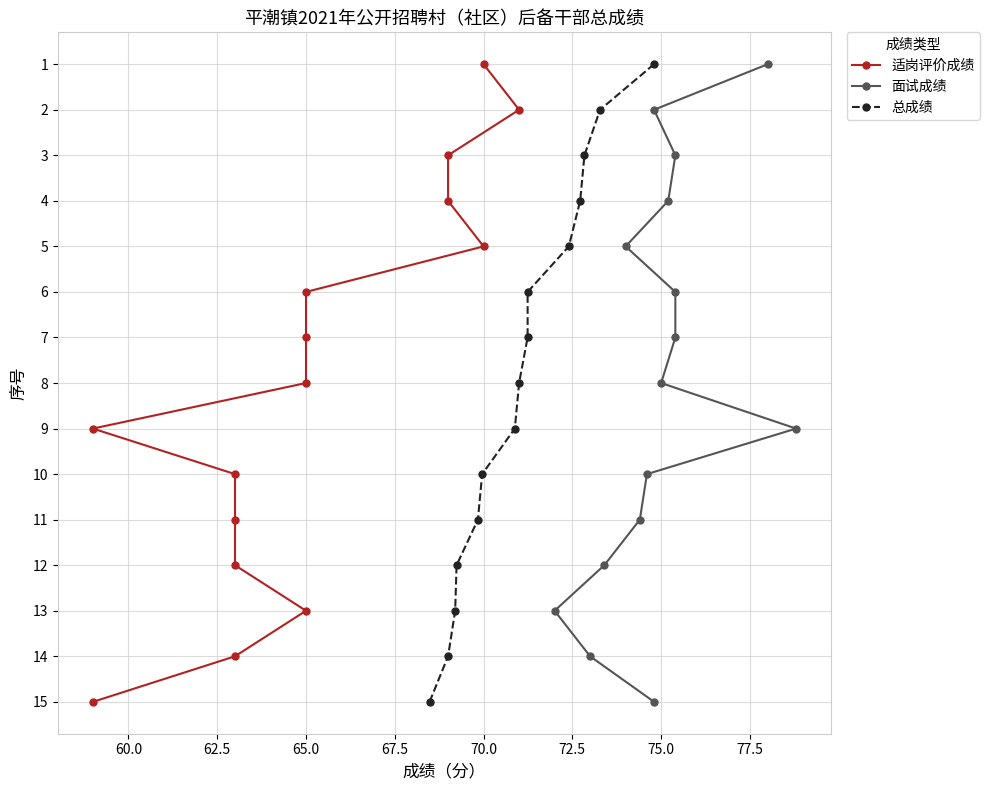

Which series has the widest spread of values?

适岗评价成绩